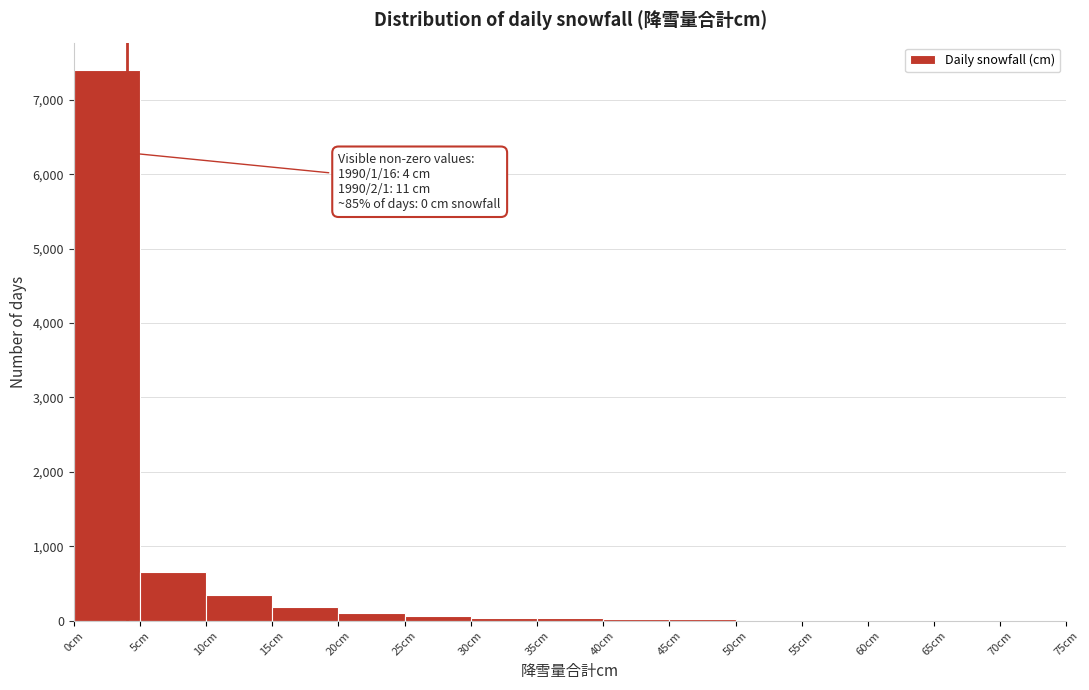

Which range on the x-axis has the tallest bar?

0 to 5